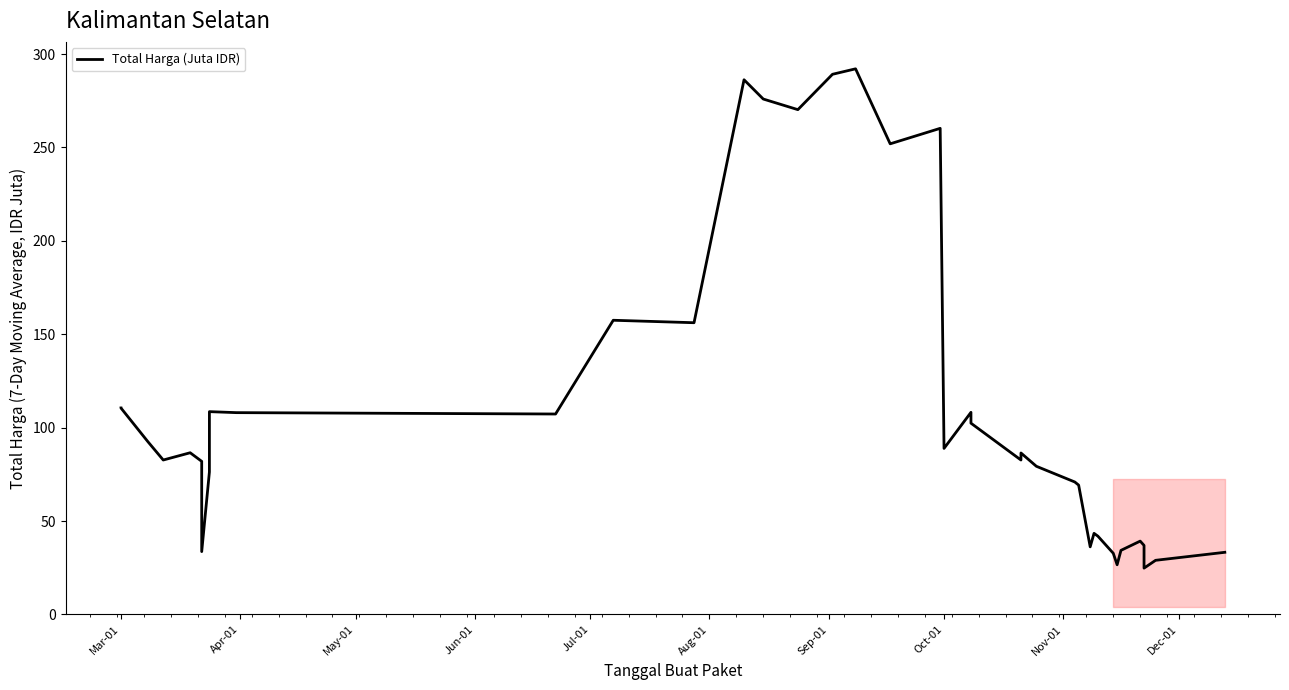

How many lines are shown in the chart?

1